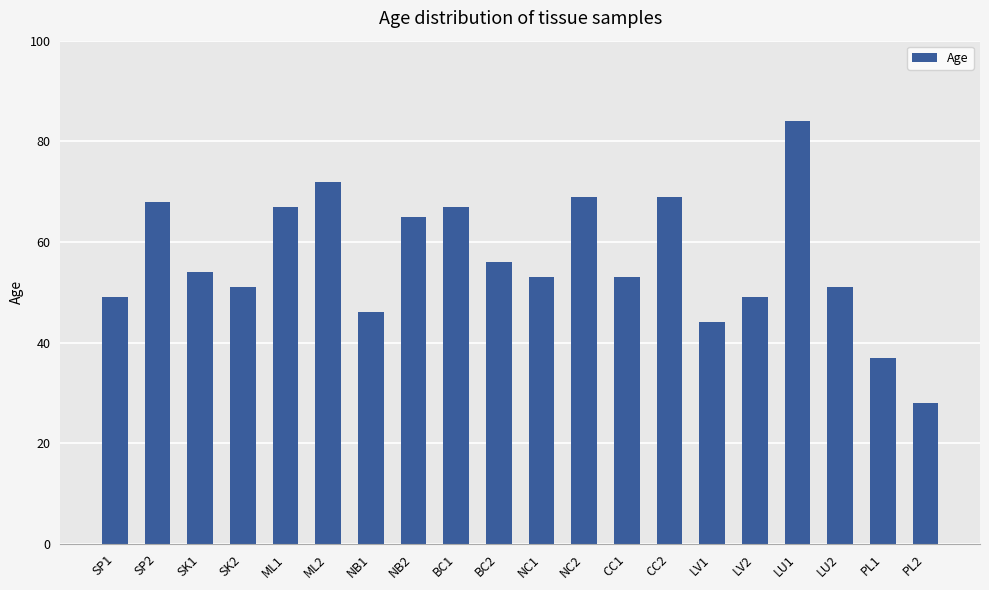

What is the greatest value displayed?

84